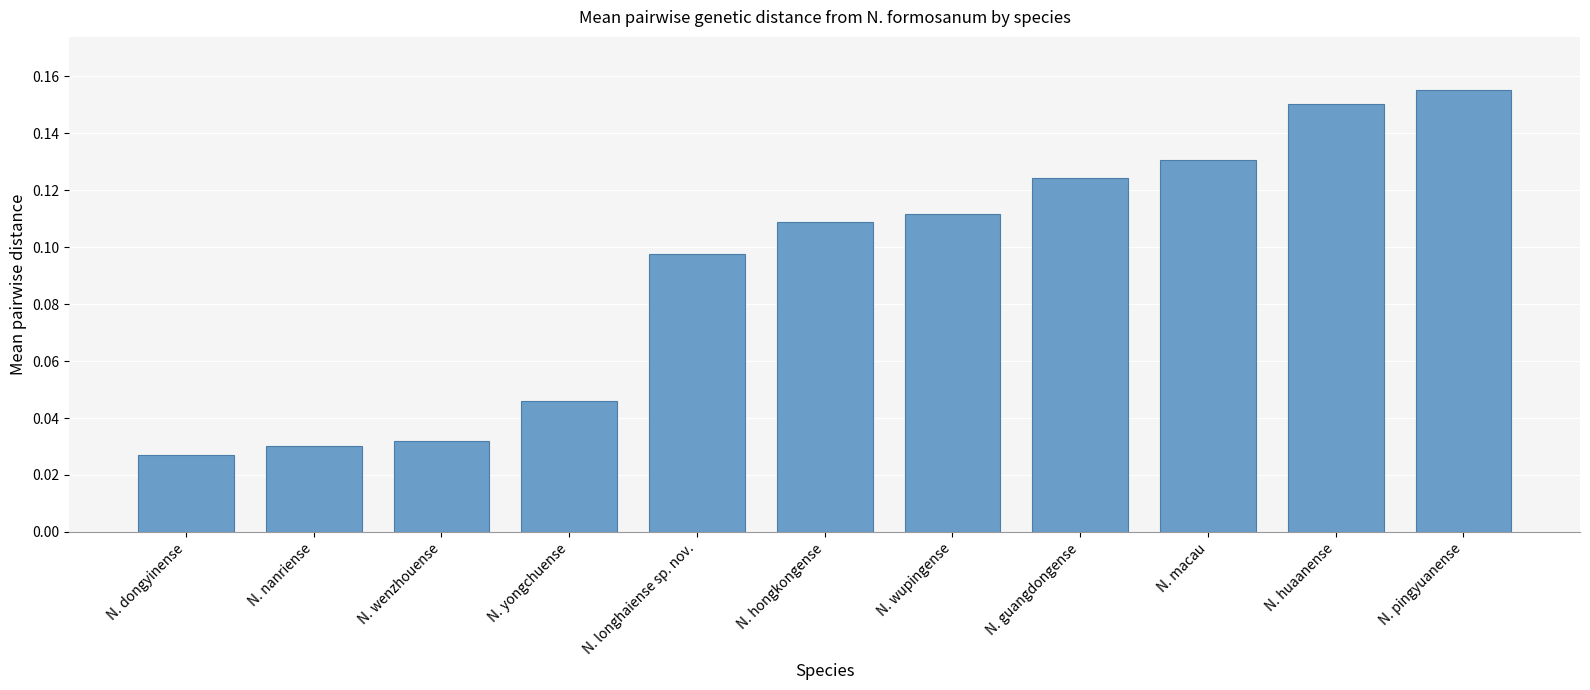

Rank the categories by value from lowest to highest.

N. dongyinense, N. nanriense, N. wenzhouense, N. yongchuense, N. longhaiense sp. nov., N. hongkongense, N. wupingense, N. guangdongense, N. macau, N. huaanense, N. pingyuanense